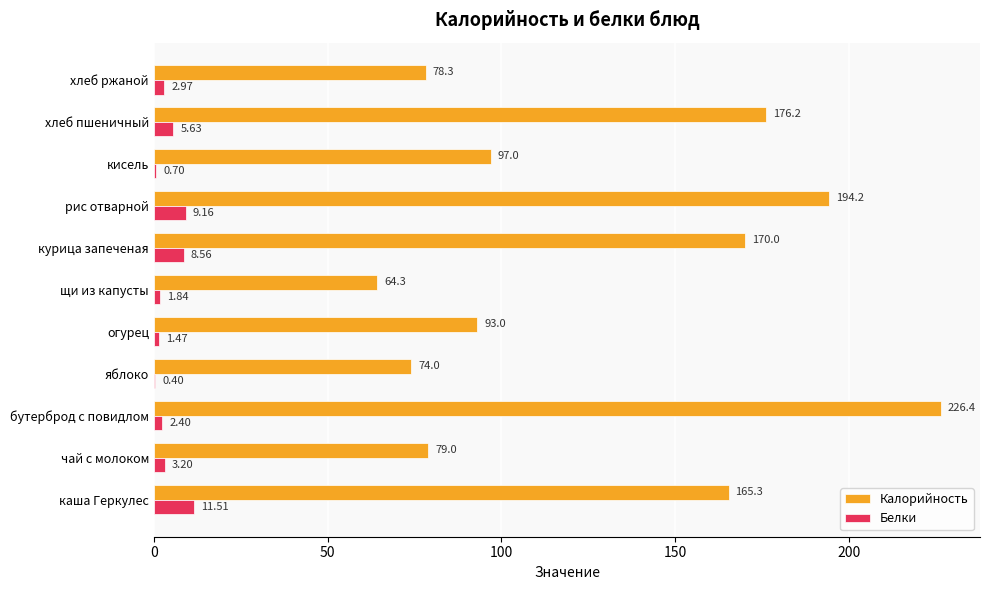

What is the sum of the Калорийность values at яблоко and каша Геркулес?

239.3